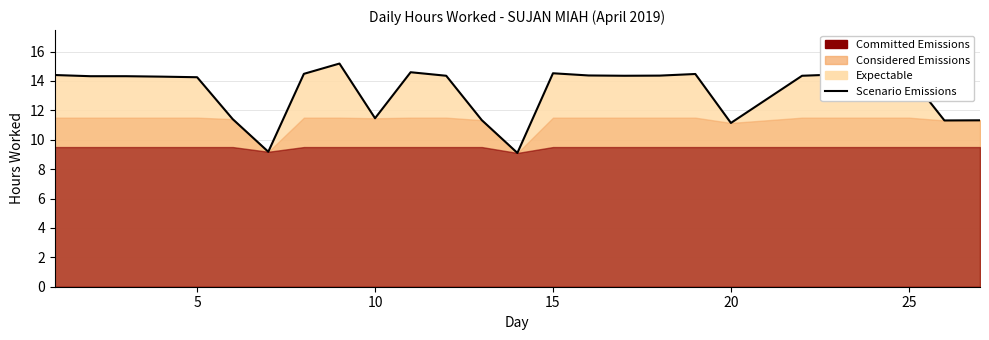

What is the greatest value displayed?

15.2